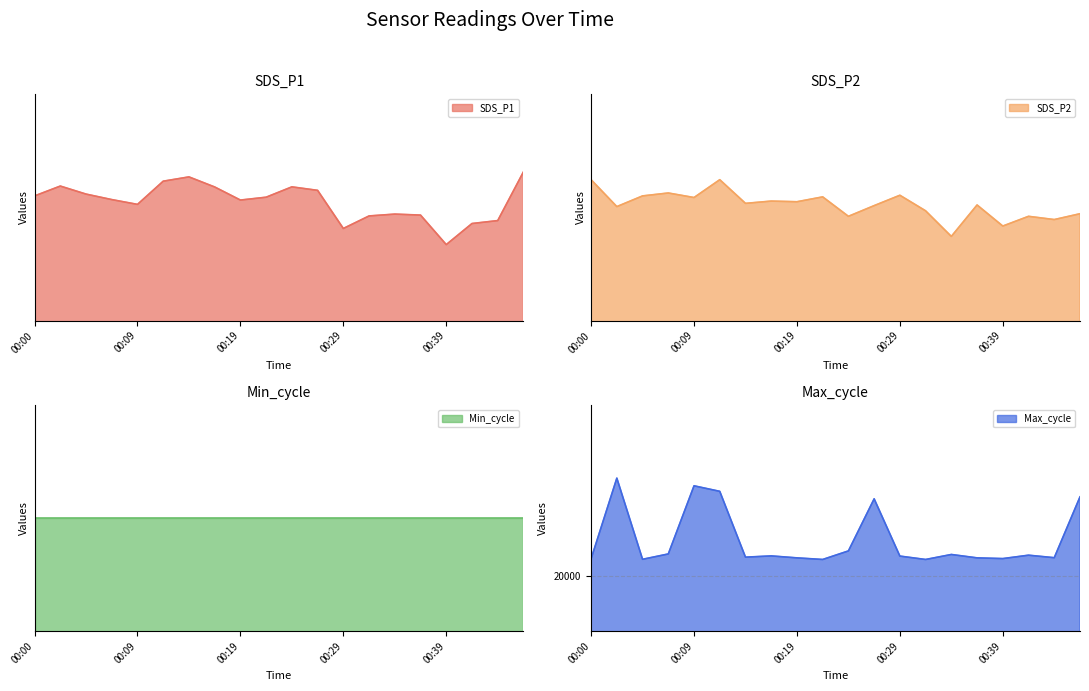

Rank the categories by SDS_P1 value from highest to lowest.

00:46, 00:14, 00:12, 00:02, 00:24, 00:17, 00:26, 00:05, 00:00, 00:22, 00:07, 00:19, 00:09, 00:34, 00:36, 00:31, 00:44, 00:41, 00:29, 00:39